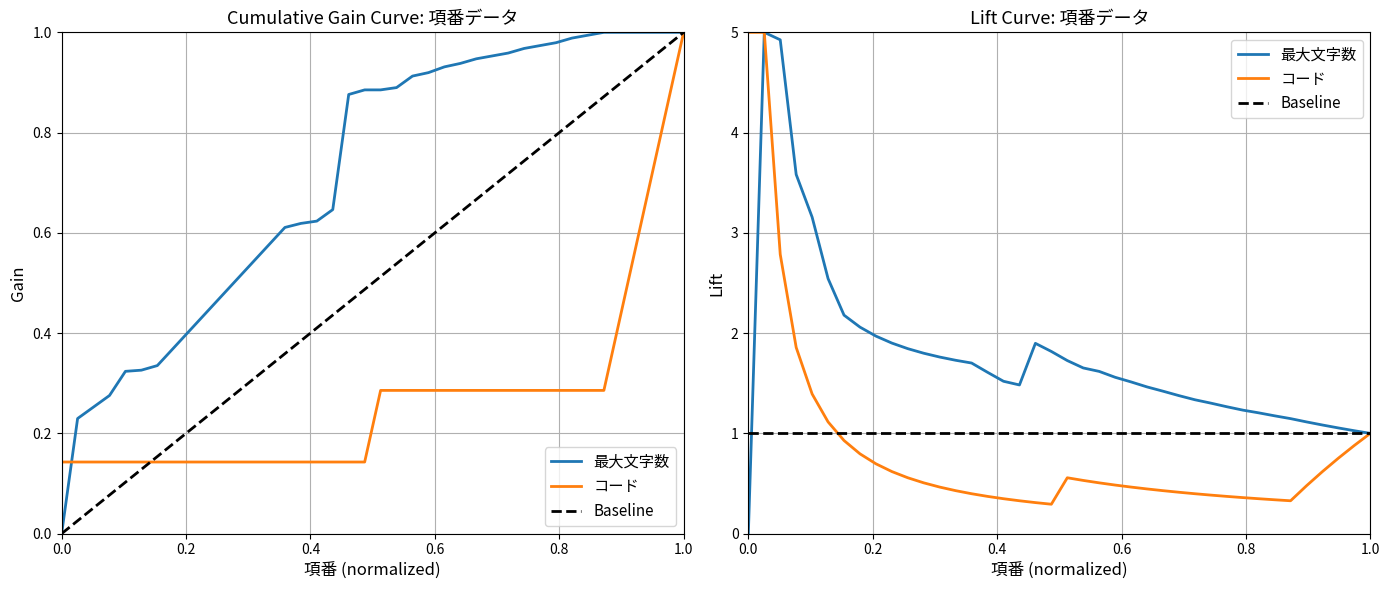

What is the value of the Baseline point at the 16th from the left?

1.0